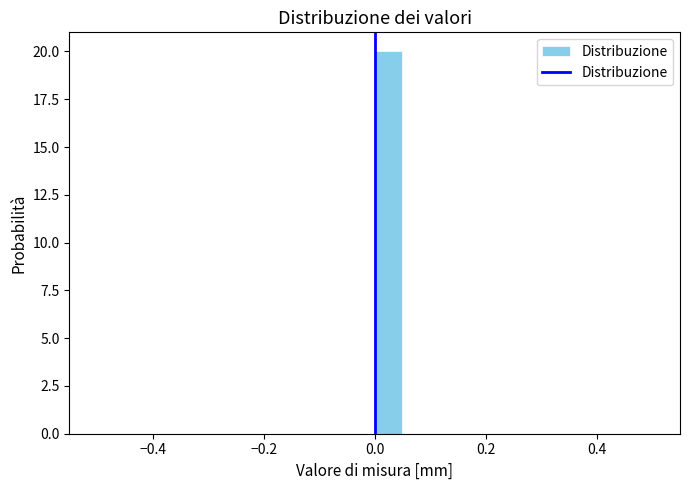

Around what value on the x-axis is the tallest bar? Give the approximate position of its centre, as read against the axis.

0.02